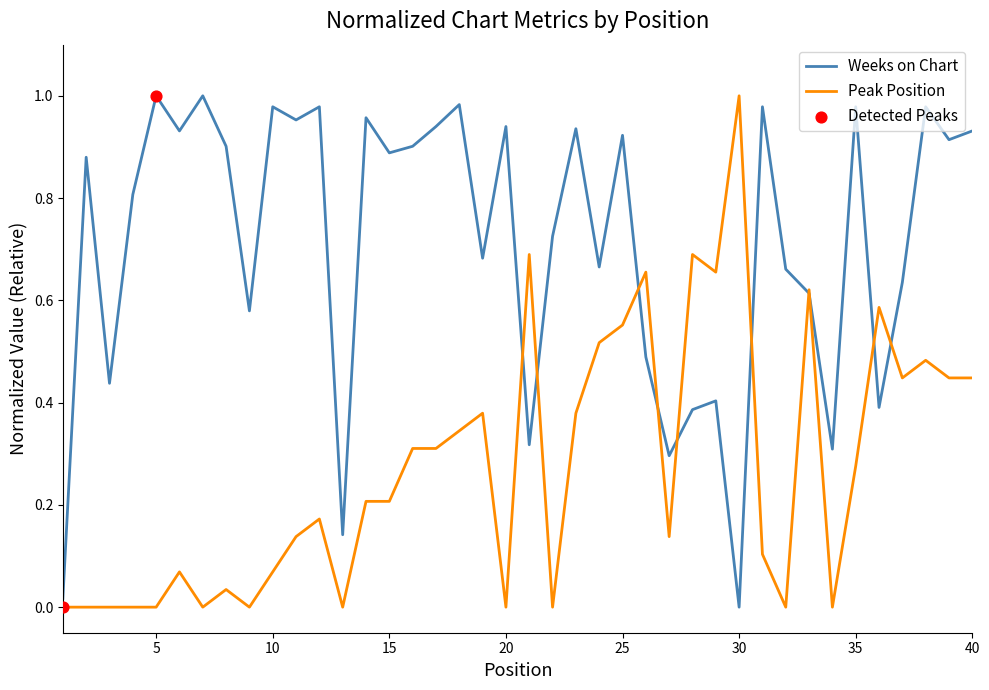

List the series in order of their overall mean, lowest first.

Peak Position, Weeks on Chart